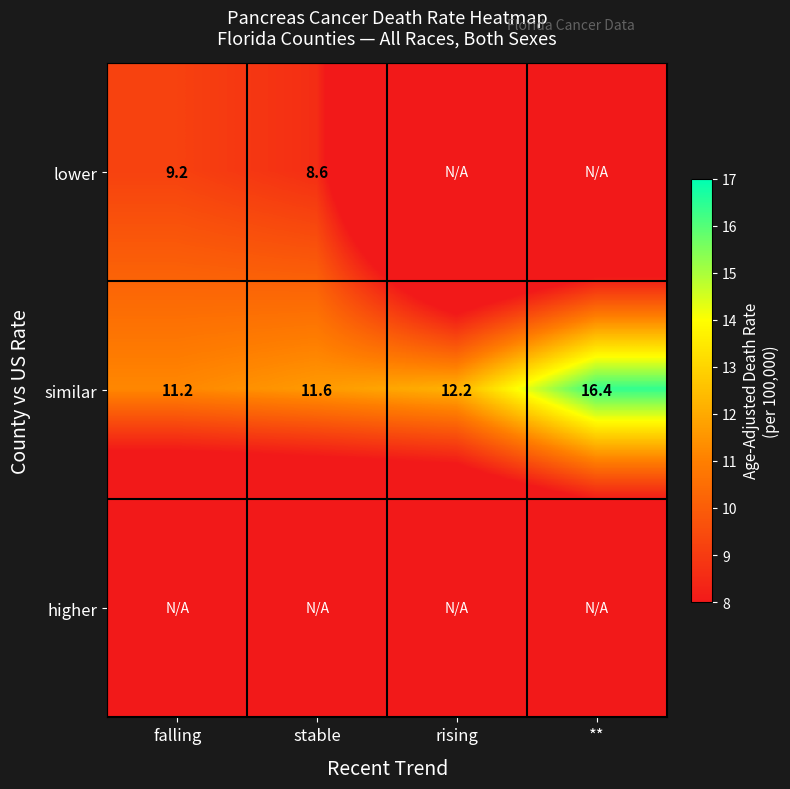

What is the maximum value for similar?

16.4